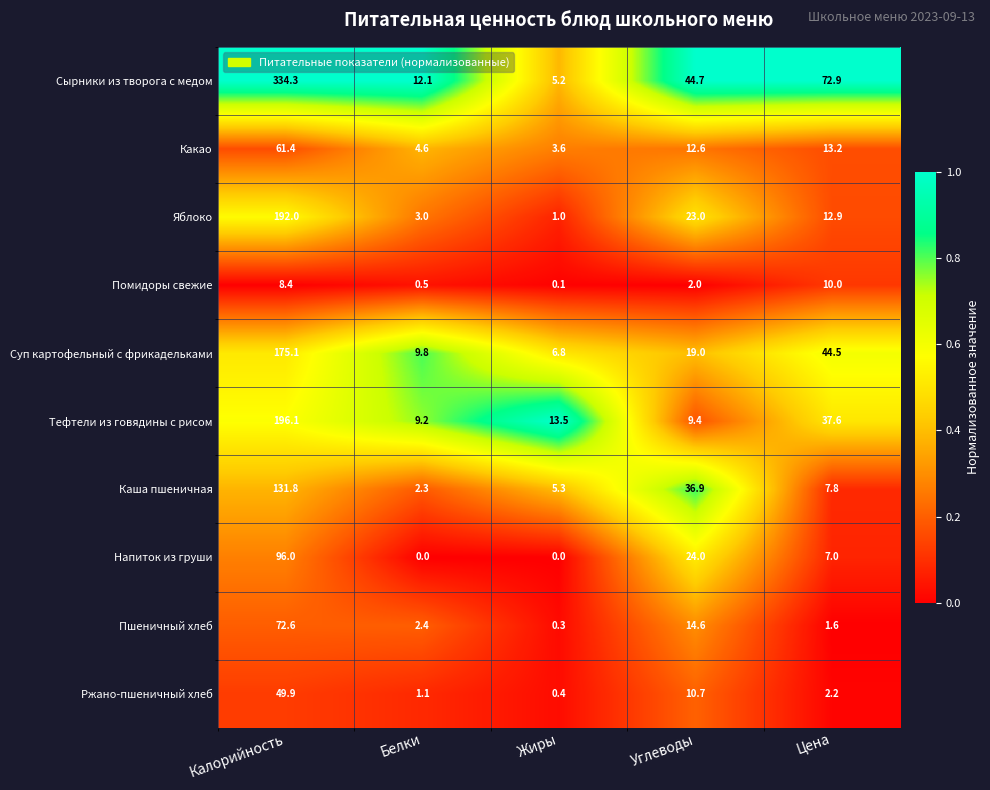

Where is Напиток из груши nearest to the value 48?

Углеводы